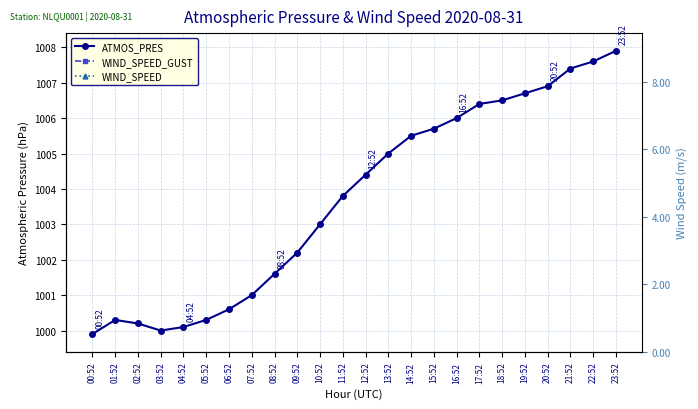

Which series has the widest spread of values?

ATMOS_PRES